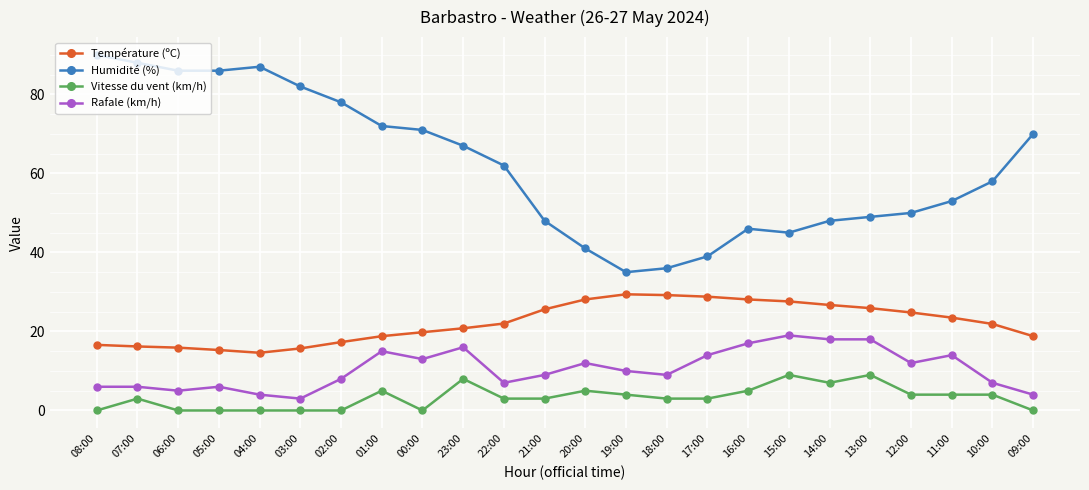

True or false: Vitesse du vent (km/h) has more than 2 interior local peaks.

True